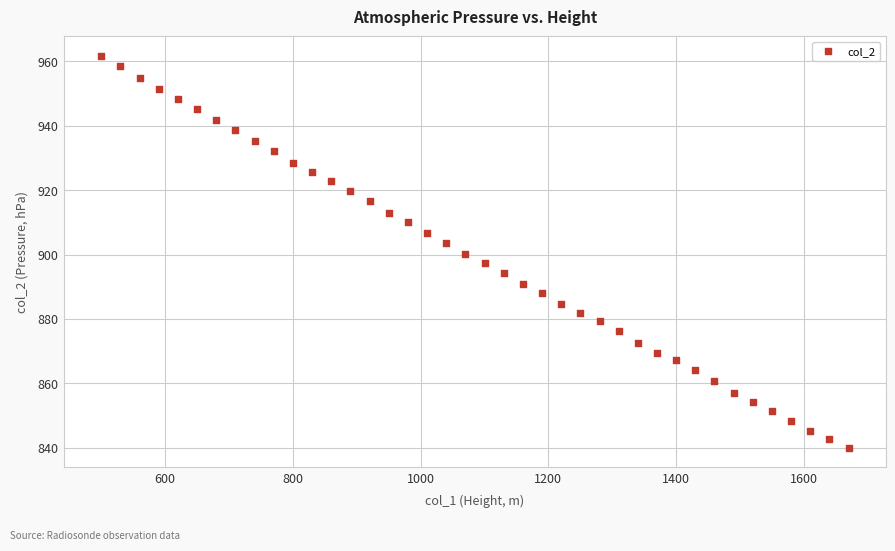

What is the range of X values (max minus min)?

1170.0